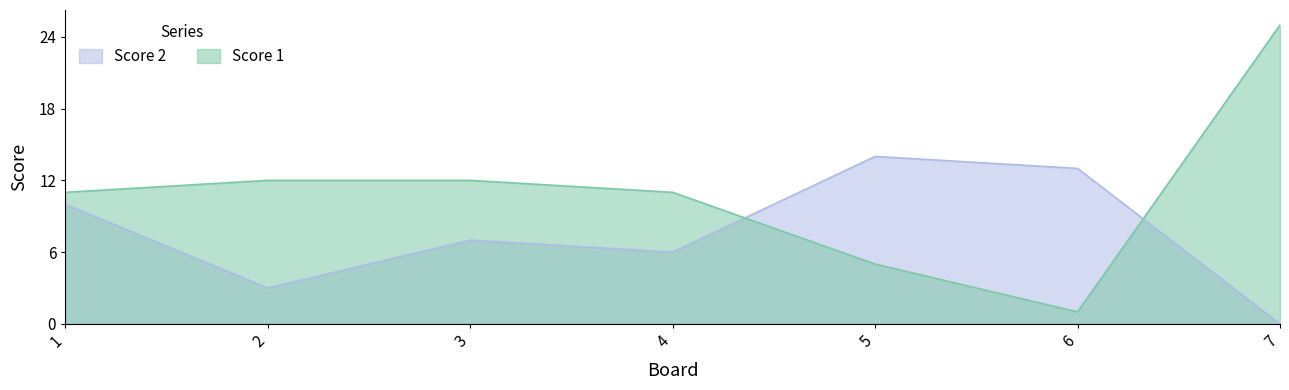

At how many categories does at least one series exceed 17?

1